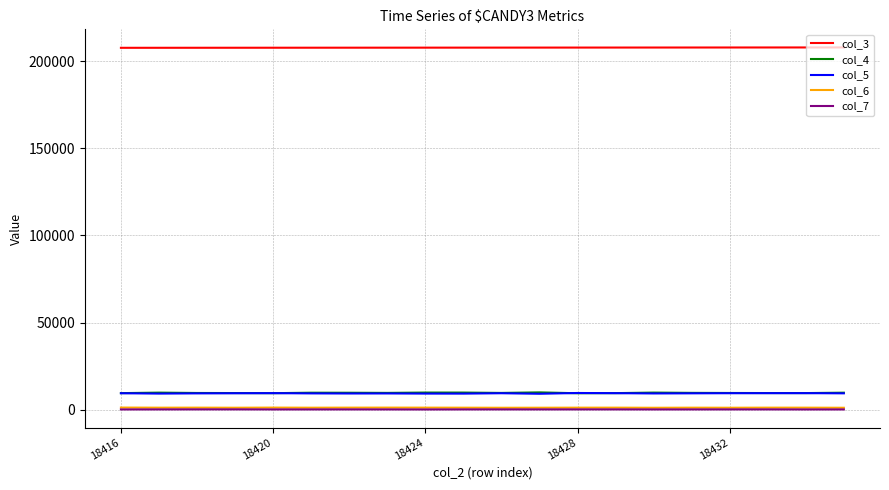

Which series has the largest total across all categories?

col_3